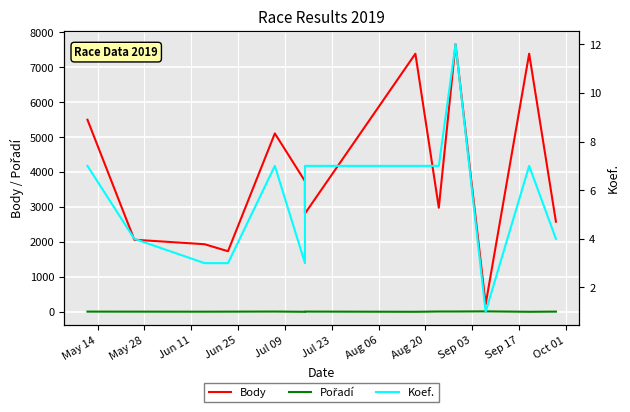

Does the chart display data point markers on the line(s)?

No